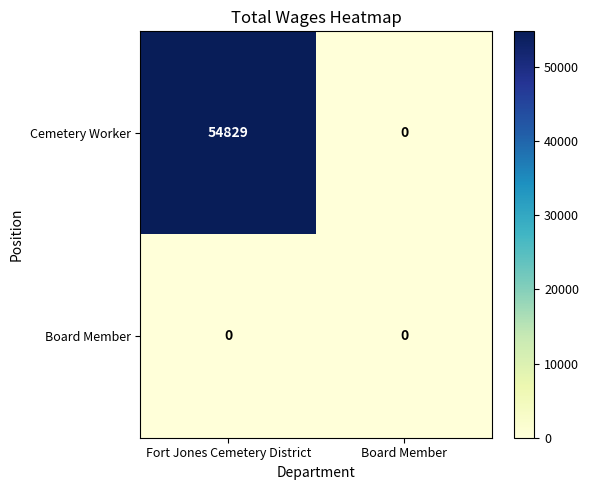

At which category is the sum across all series the highest?

Fort Jones Cemetery District